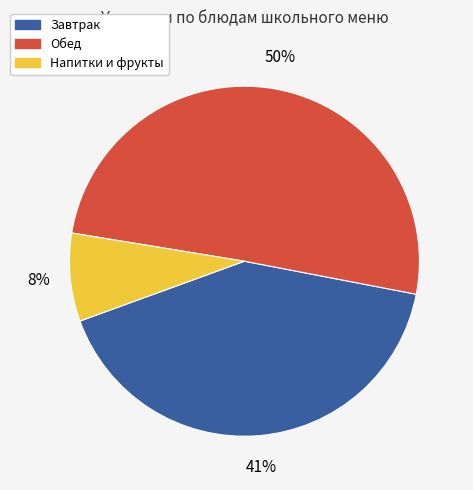

Which category accounts for the majority?

Обед